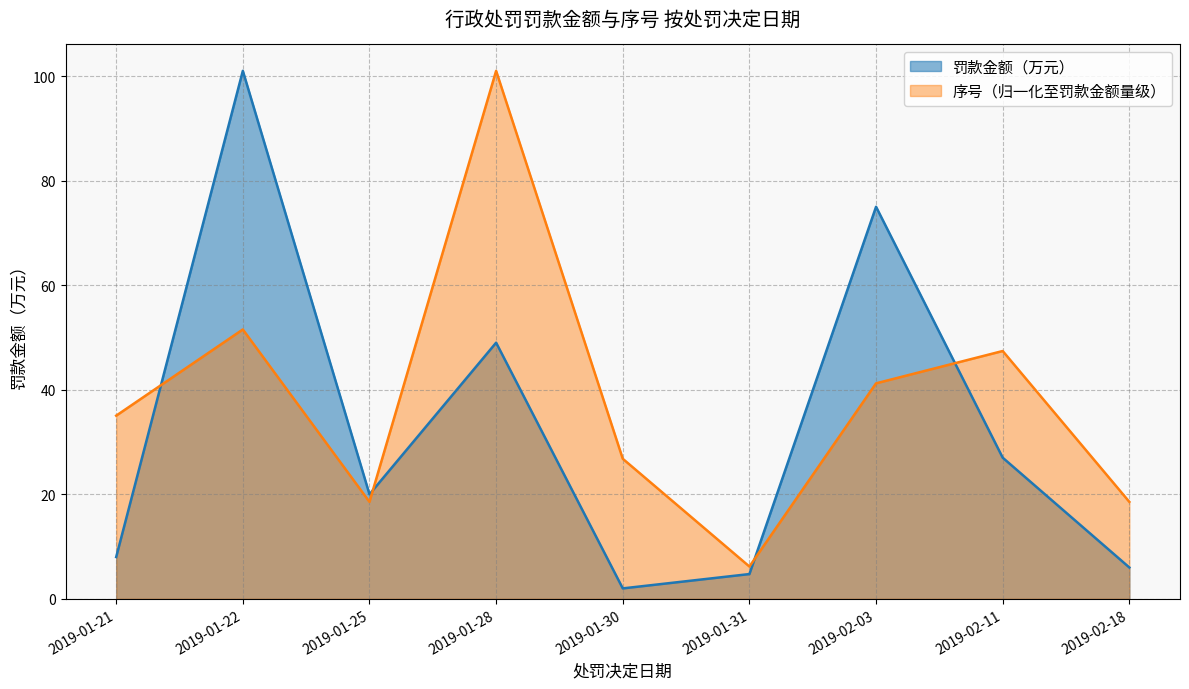

Rank the series by their average value, from highest to lowest.

序号（归一化至罚款金额量级）, 罚款金额（万元）